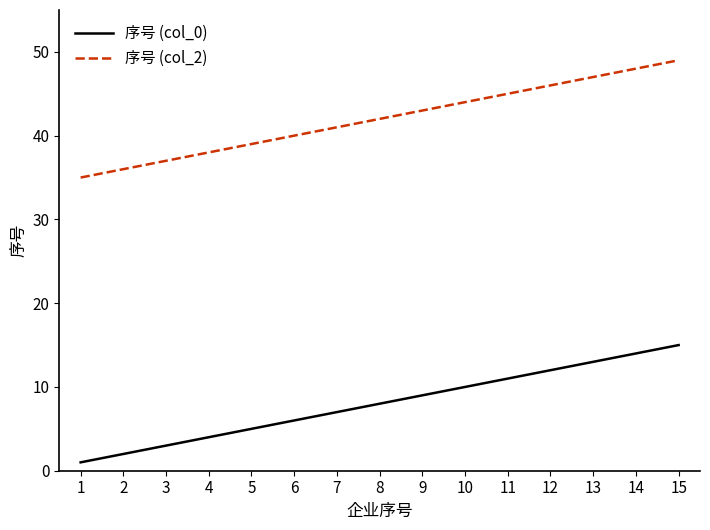

How many categories are shown in the chart?

15